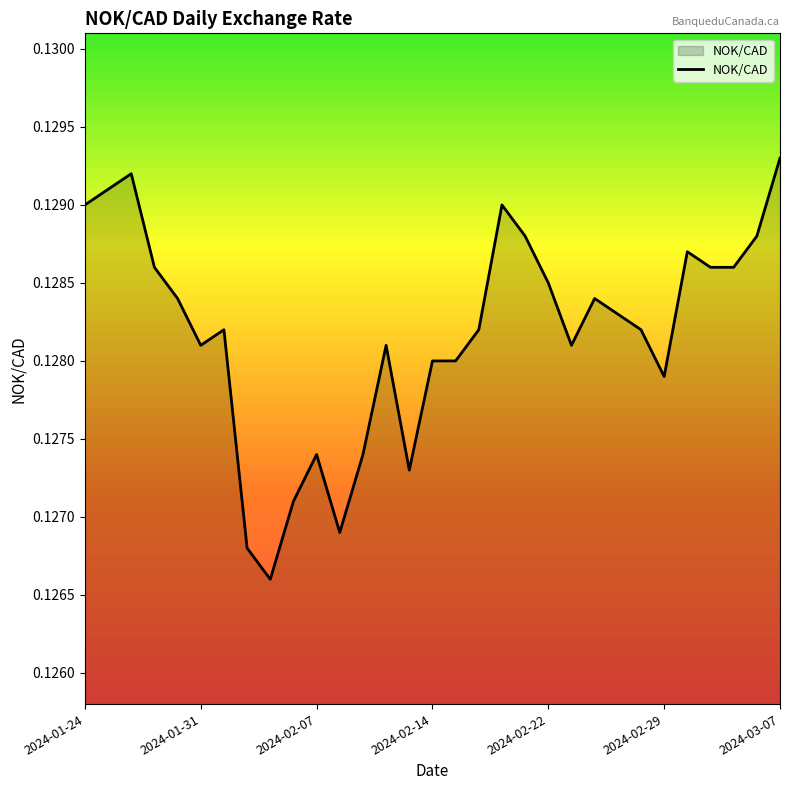

Where is the first local minimum?

2024-01-31